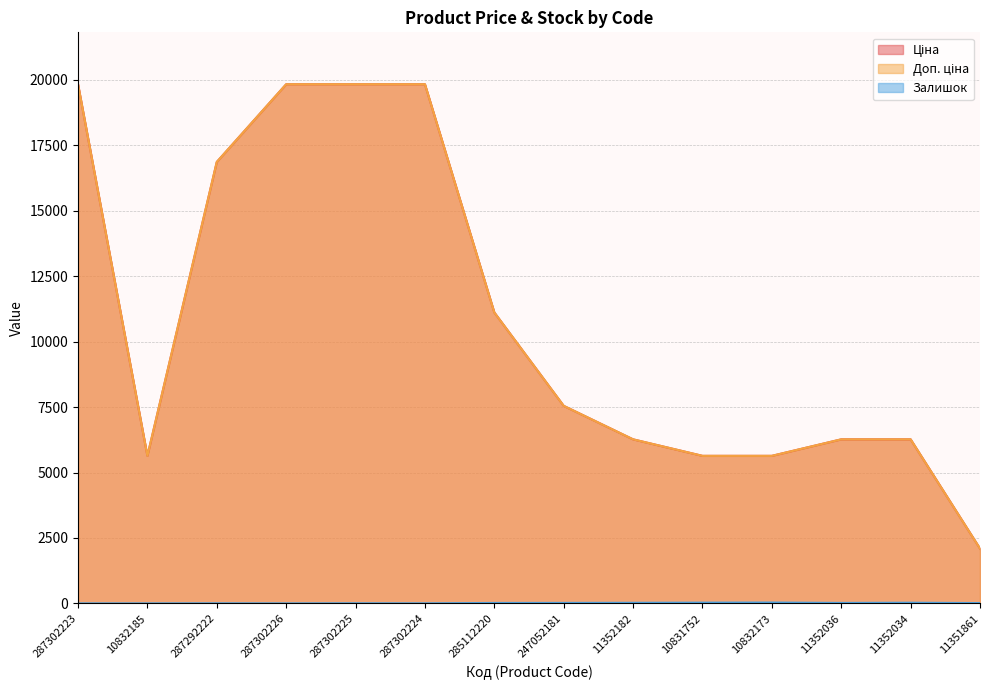

True or false: Доп. ціна and Залишок intersect in this chart.

False